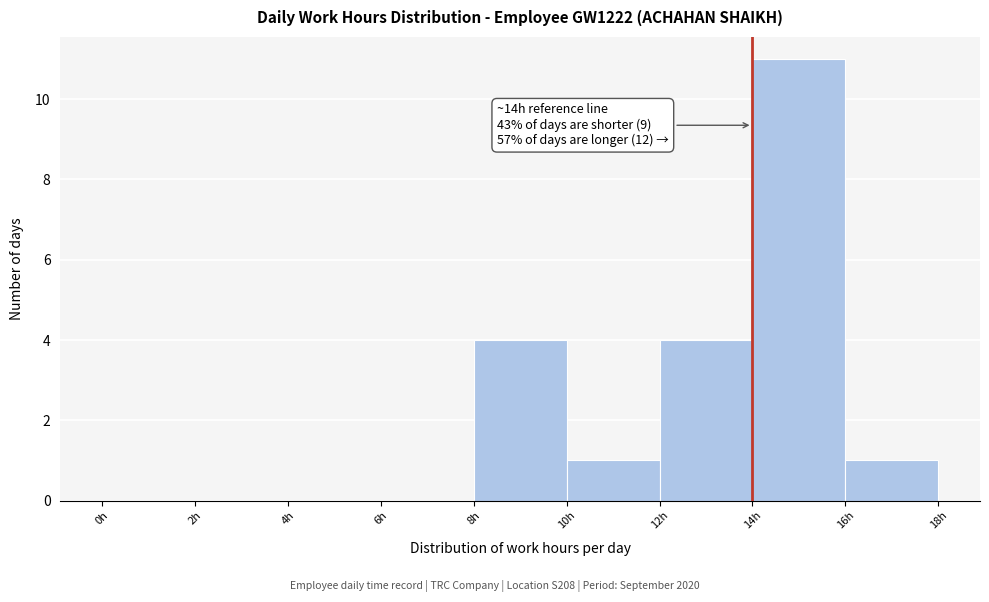

Which range on the x-axis has the tallest bar?

14 to 16